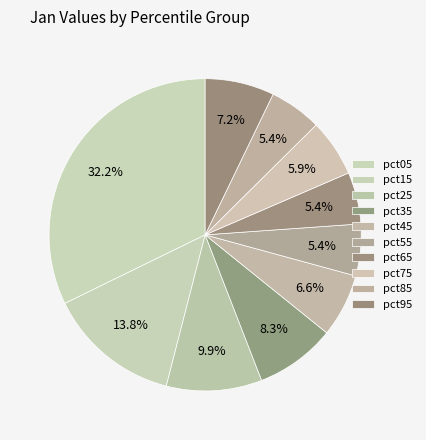

How many slices are in this pie chart?

10